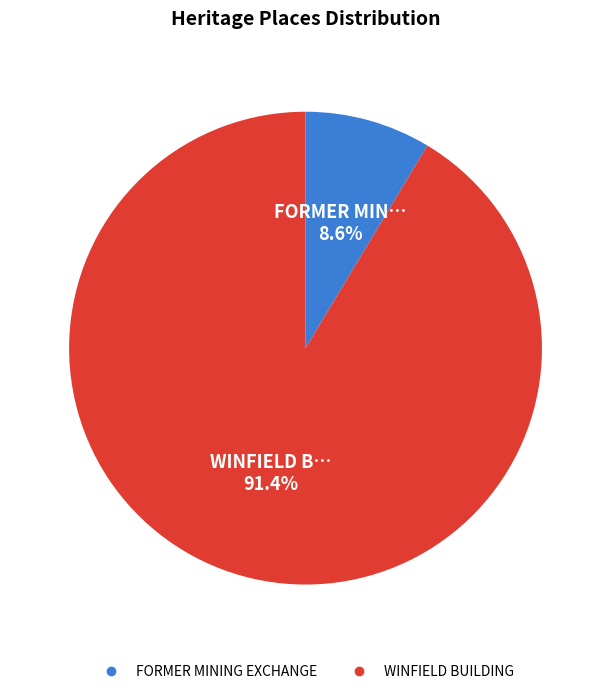

What portion of the pie excludes FORMER MINING EXCHANGE?

91.4%